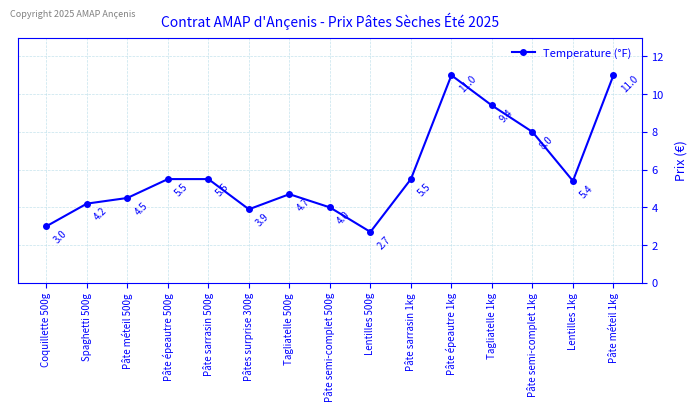

Reading left to right, what are all the values shown in this chart?

3.0	4.2	4.5	5.5	5.5	3.9	4.7	4.0	2.7	5.5	11.0	9.4	8.0	5.4	11.0